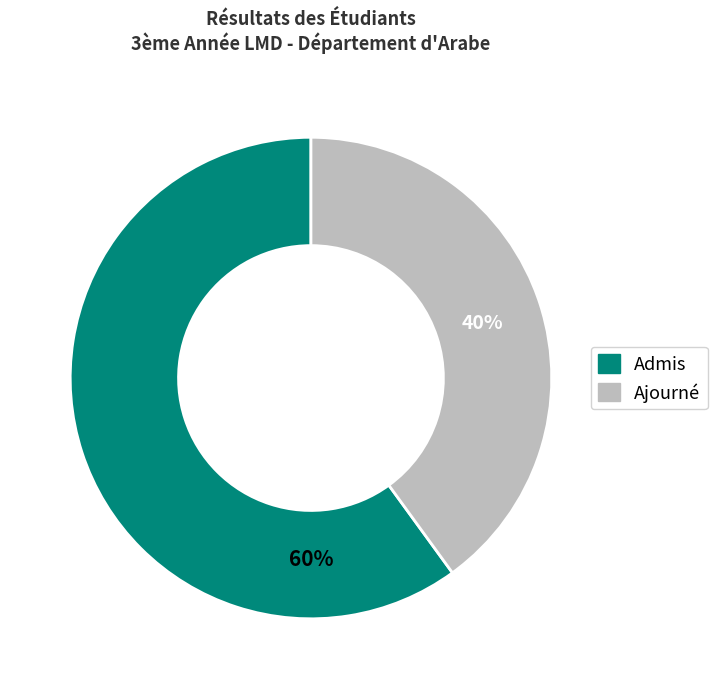

True or false: Ajourné accounts for 40% of the total.

True